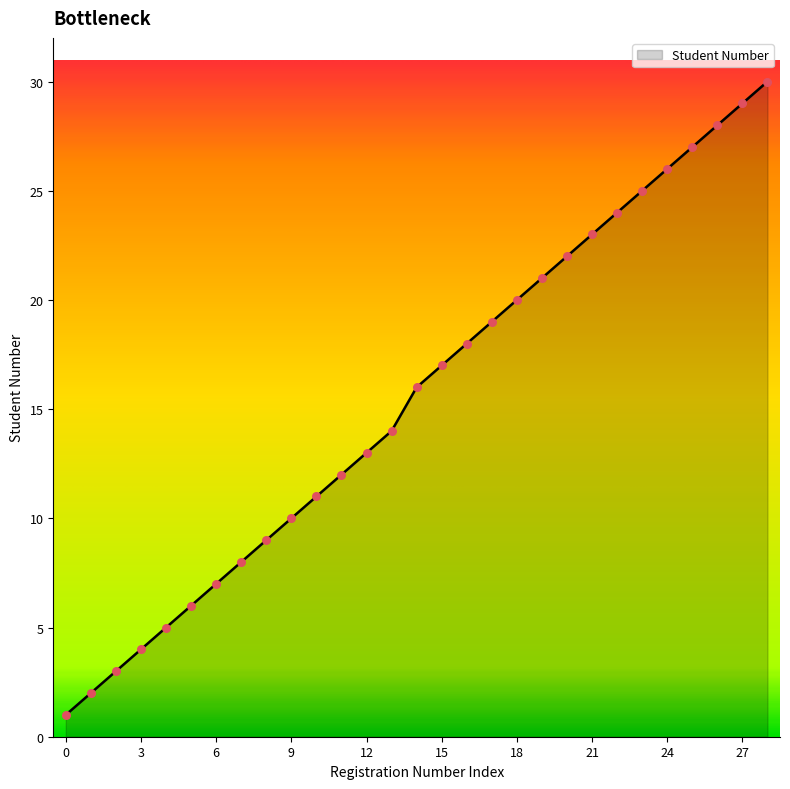

What is the maximum value shown in the chart?

30